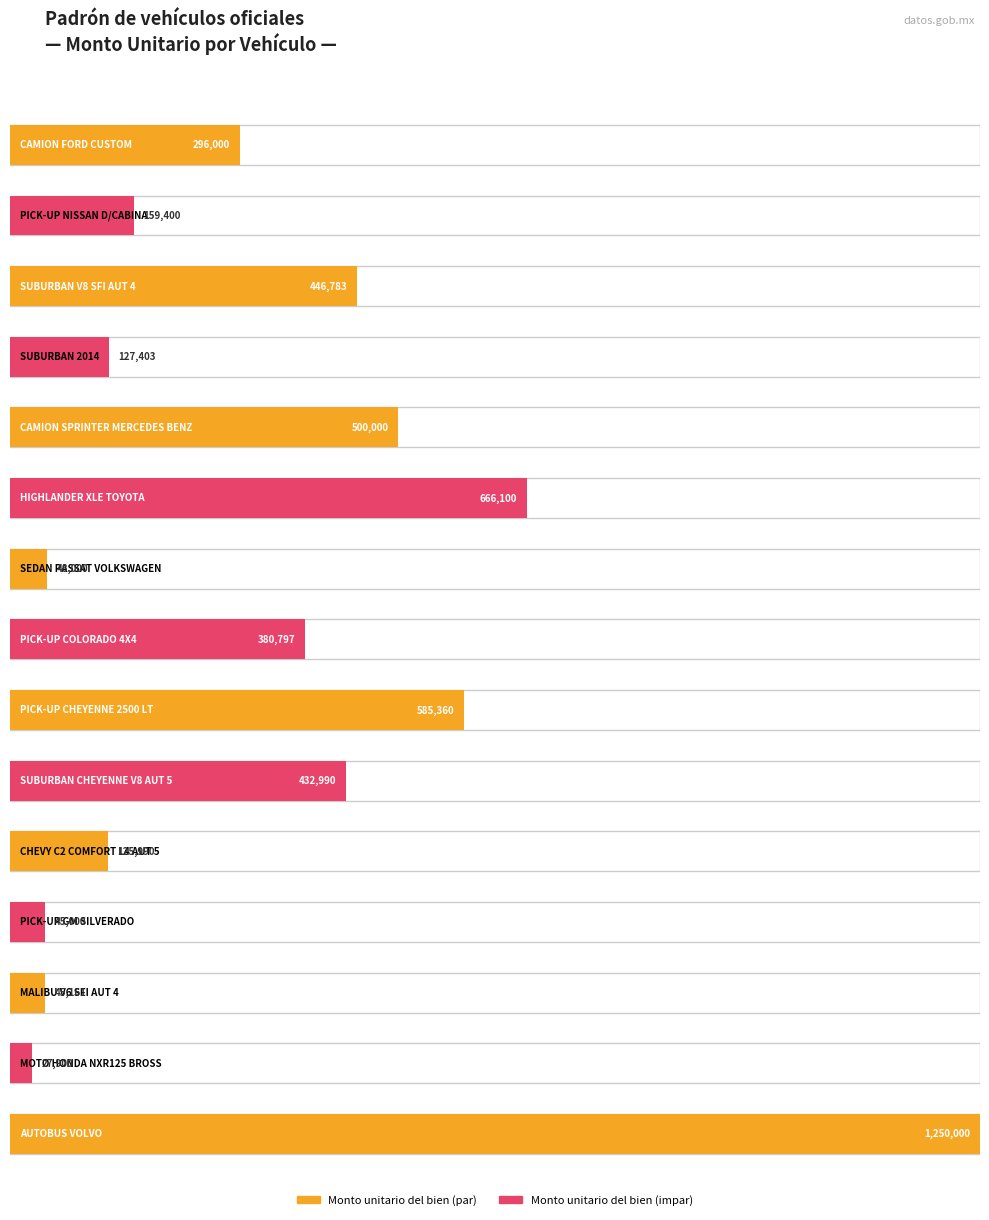

What is the label of the 10th bar from the right?

HIGHLANDER XLE TOYOTA